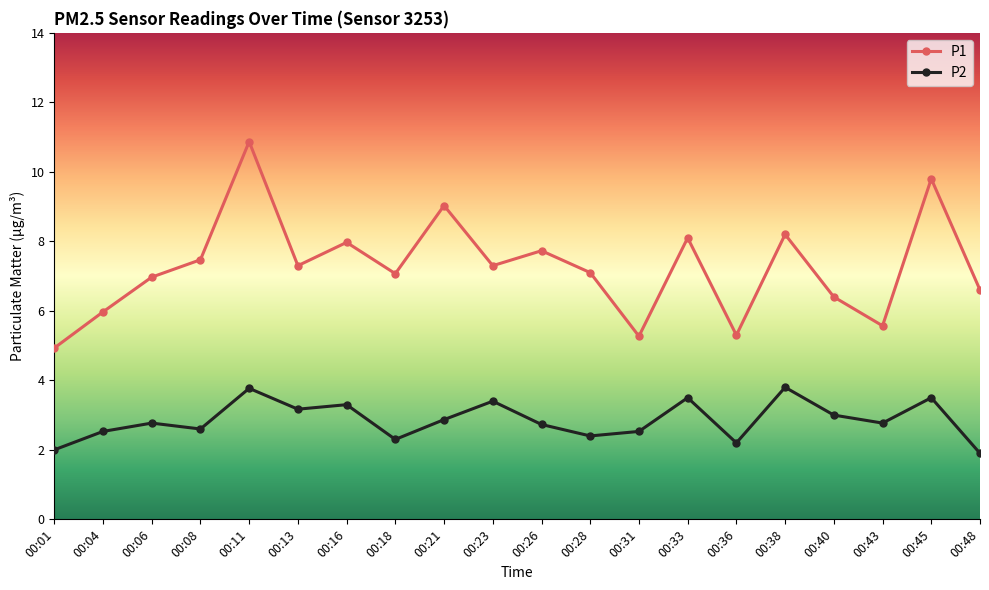

True or false: P1 has a value of 9.2 at 00:04.

False